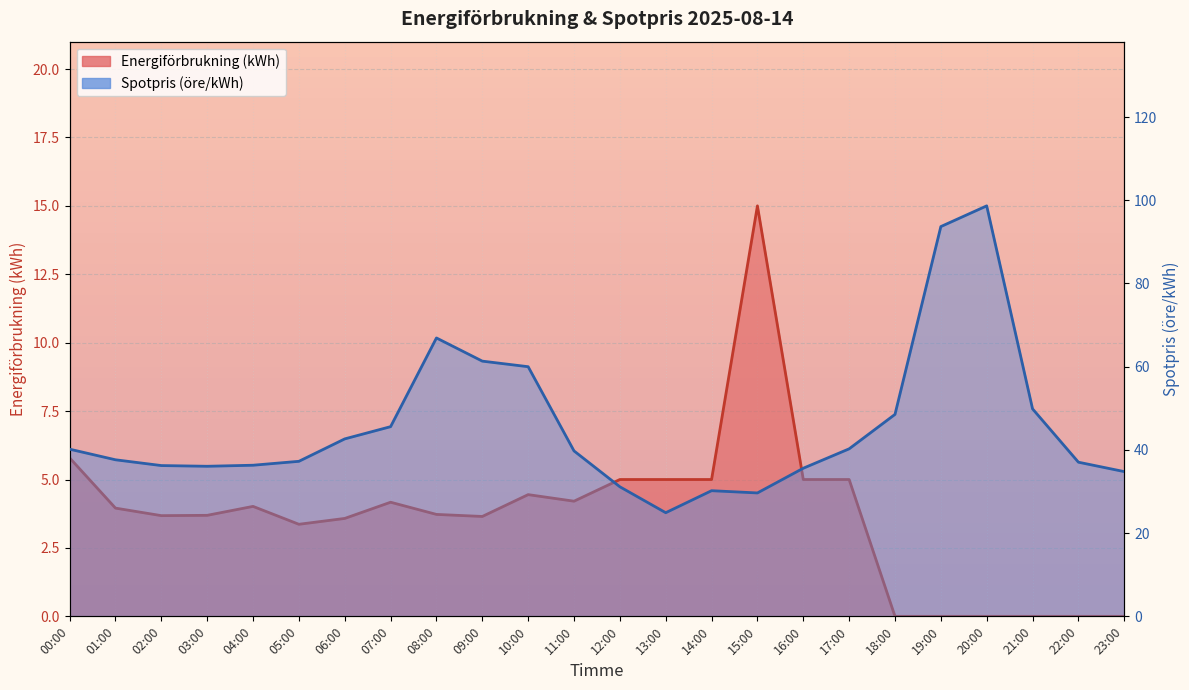

What is the value of the Spotpris (öre/kWh) point at the 2nd from the left?

37.6